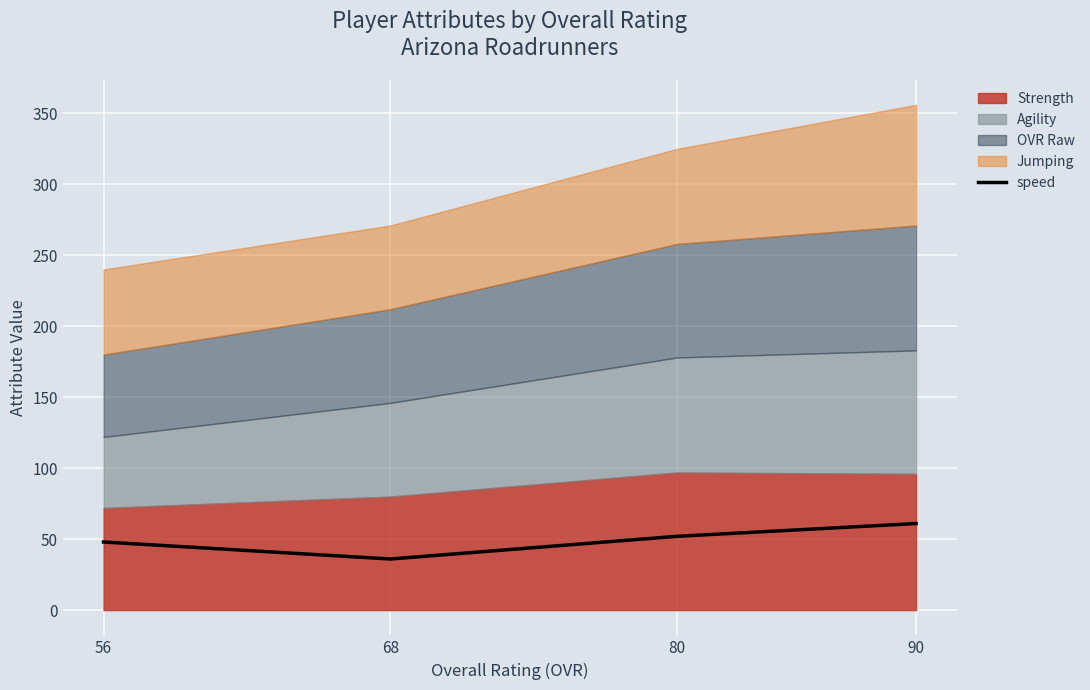

What is the difference between the maximum and minimum values?

25